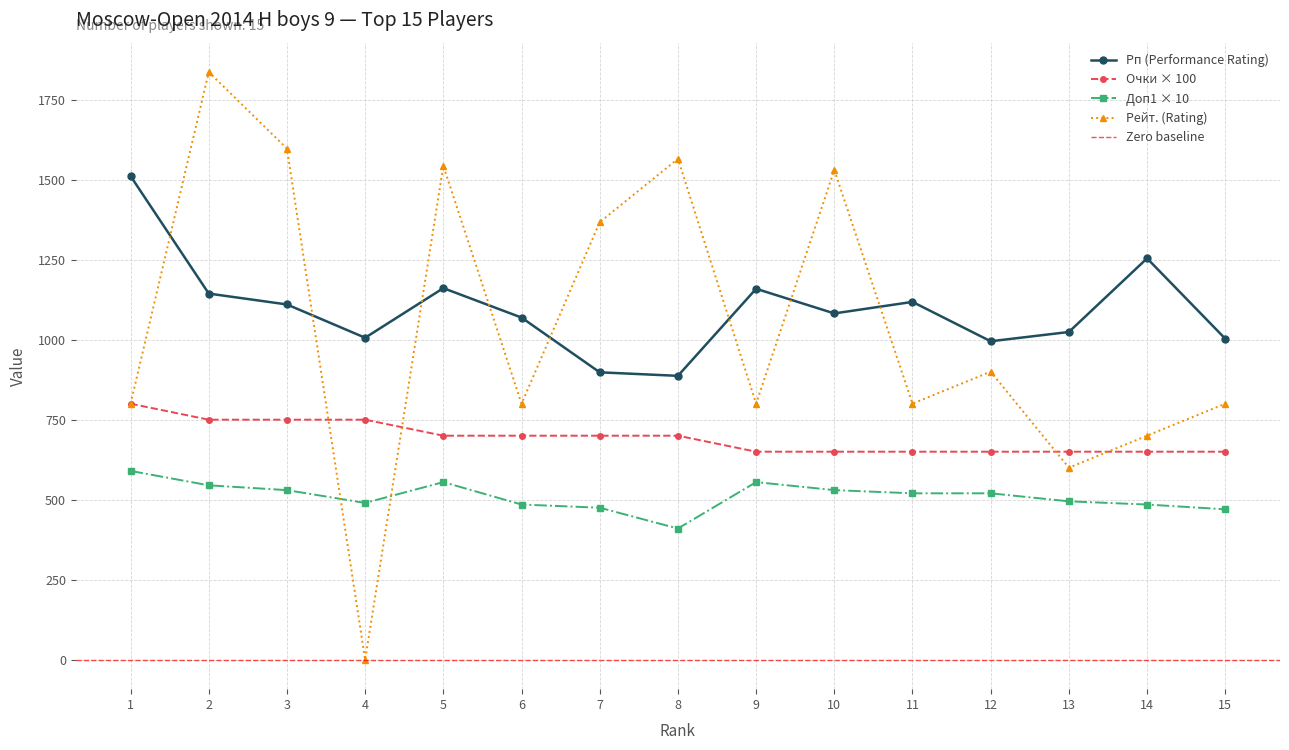

How many intersections are there between Рп (Performance Rating) and Рейт. (Rating)?

8